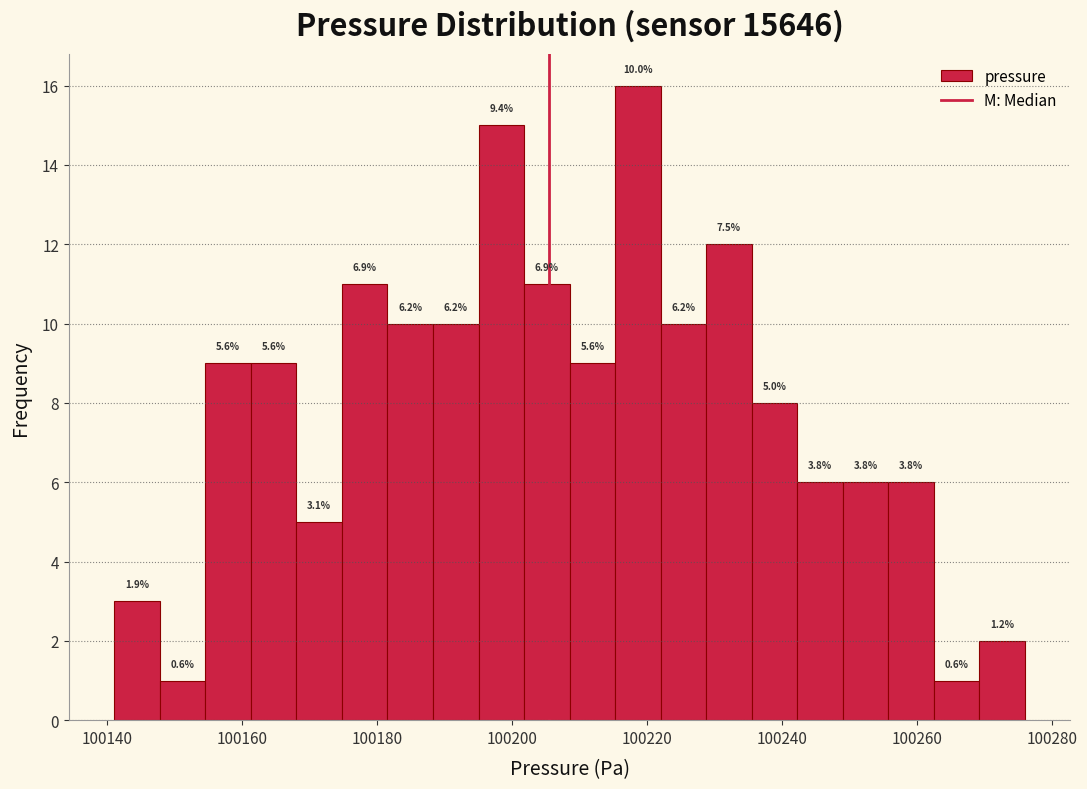

Read against the x-axis, roughly where is the centre of the tallest bar?

100218